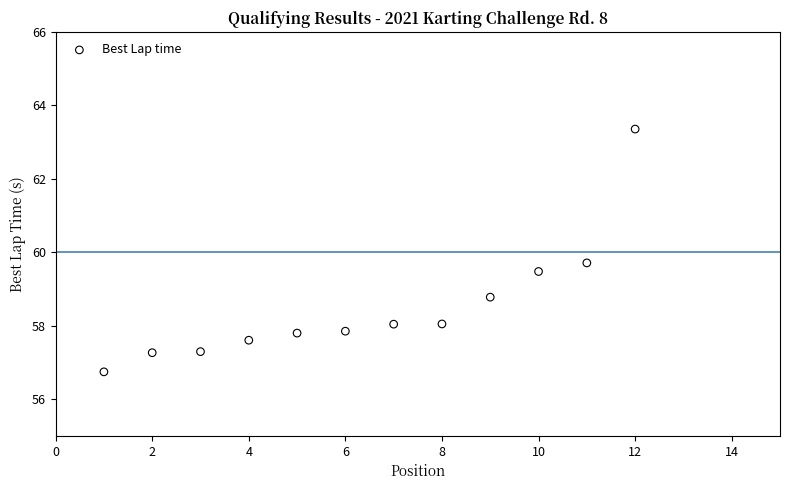

What is the range of X values (max minus min)?

11.0